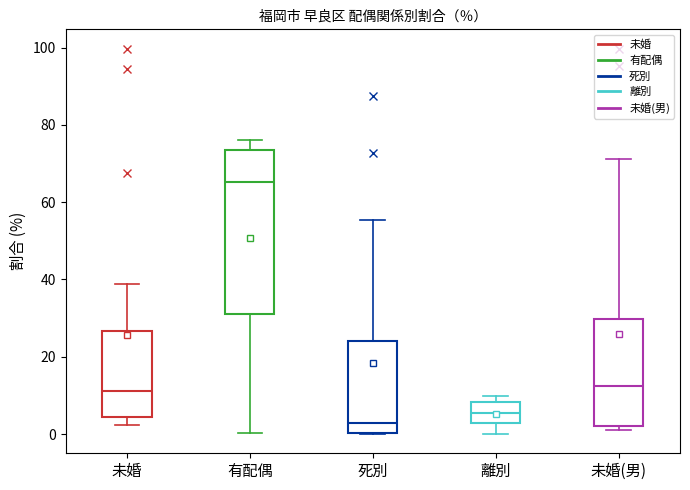

Which box's median line is the highest?

有配偶